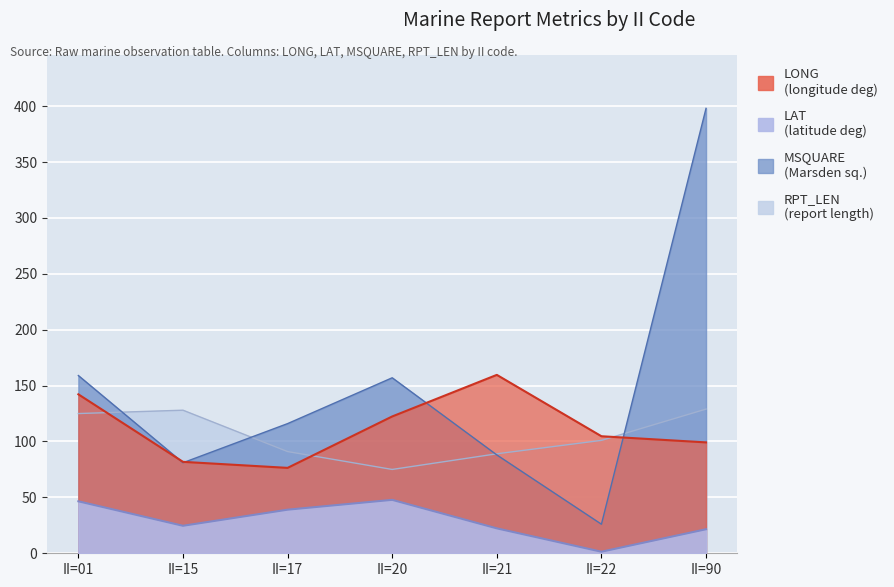

The value of RPT_LEN at II=17 is 30.0. True or false?

False